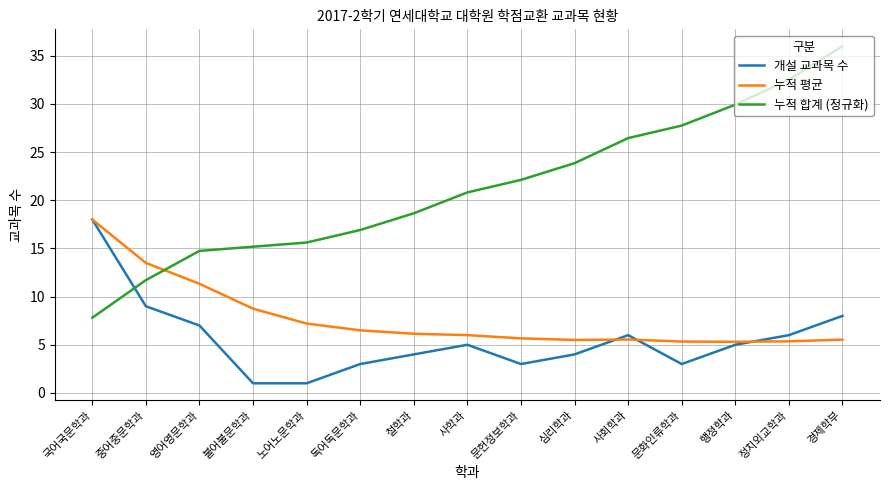

What is the difference between the second highest and minimum values in the 누적 합계 (정규화) series?

24.7